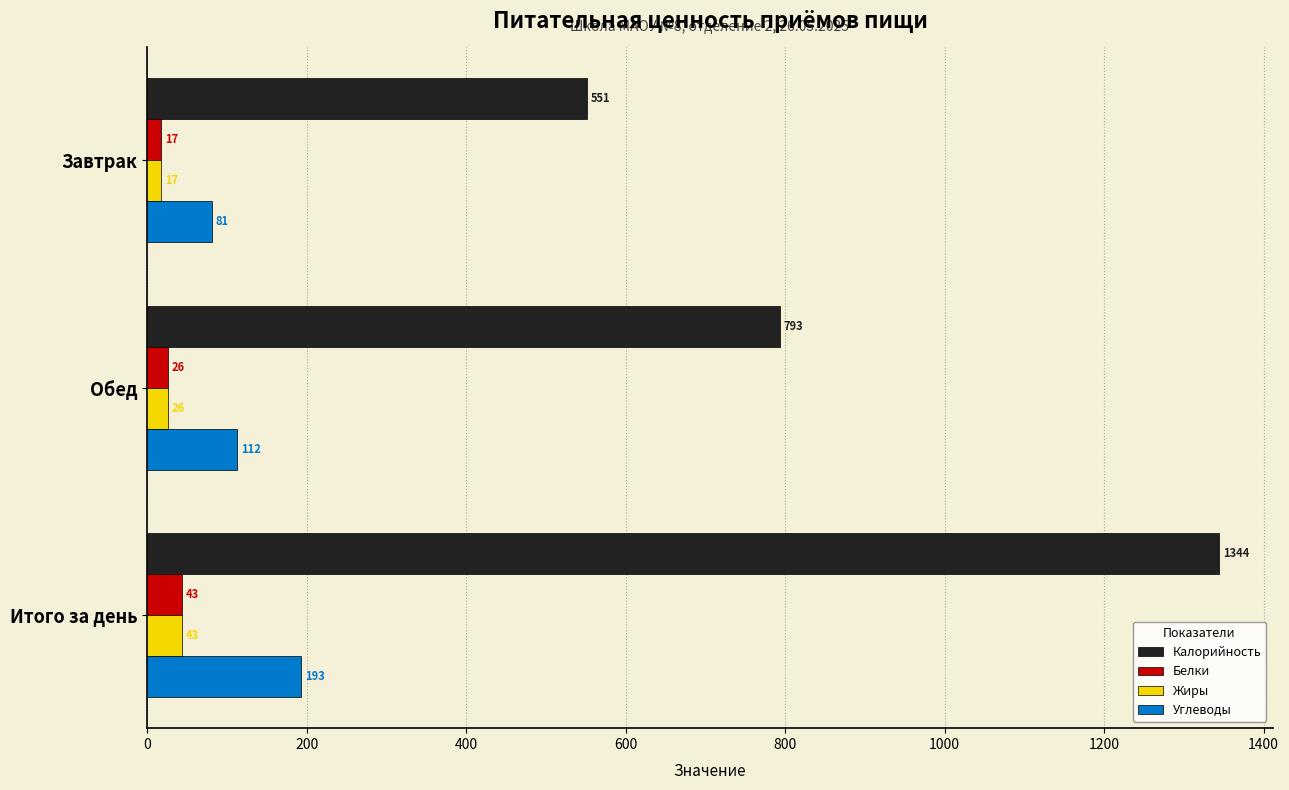

Which series changed the most between Завтрак and Обед?

Калорийность